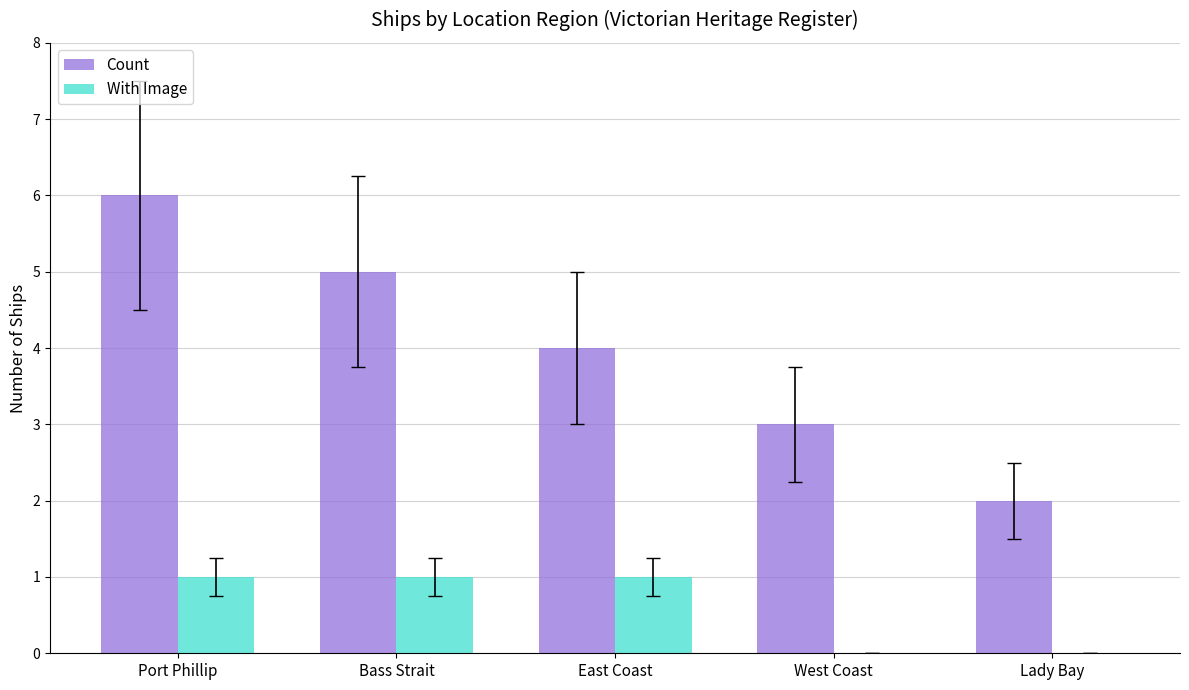

The value of With Image at Bass Strait is 1. True or false?

True